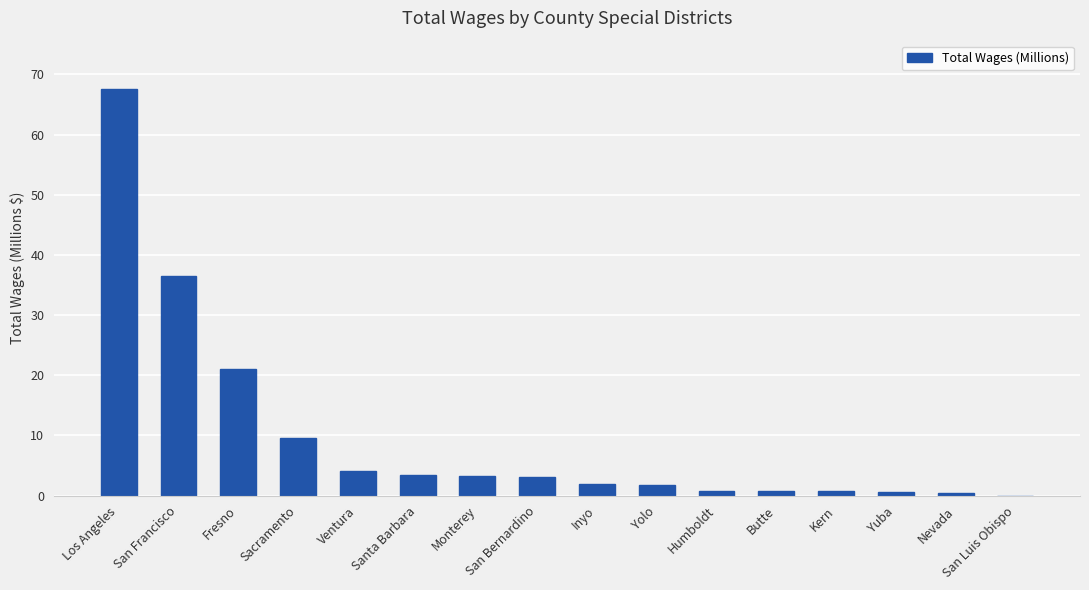

Where does the data first go above 3?

Los Angeles